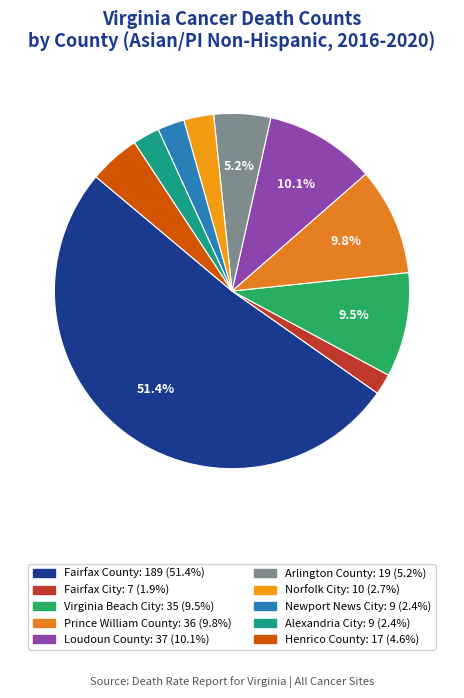

What portion of the pie excludes Loudoun County?

89.9%